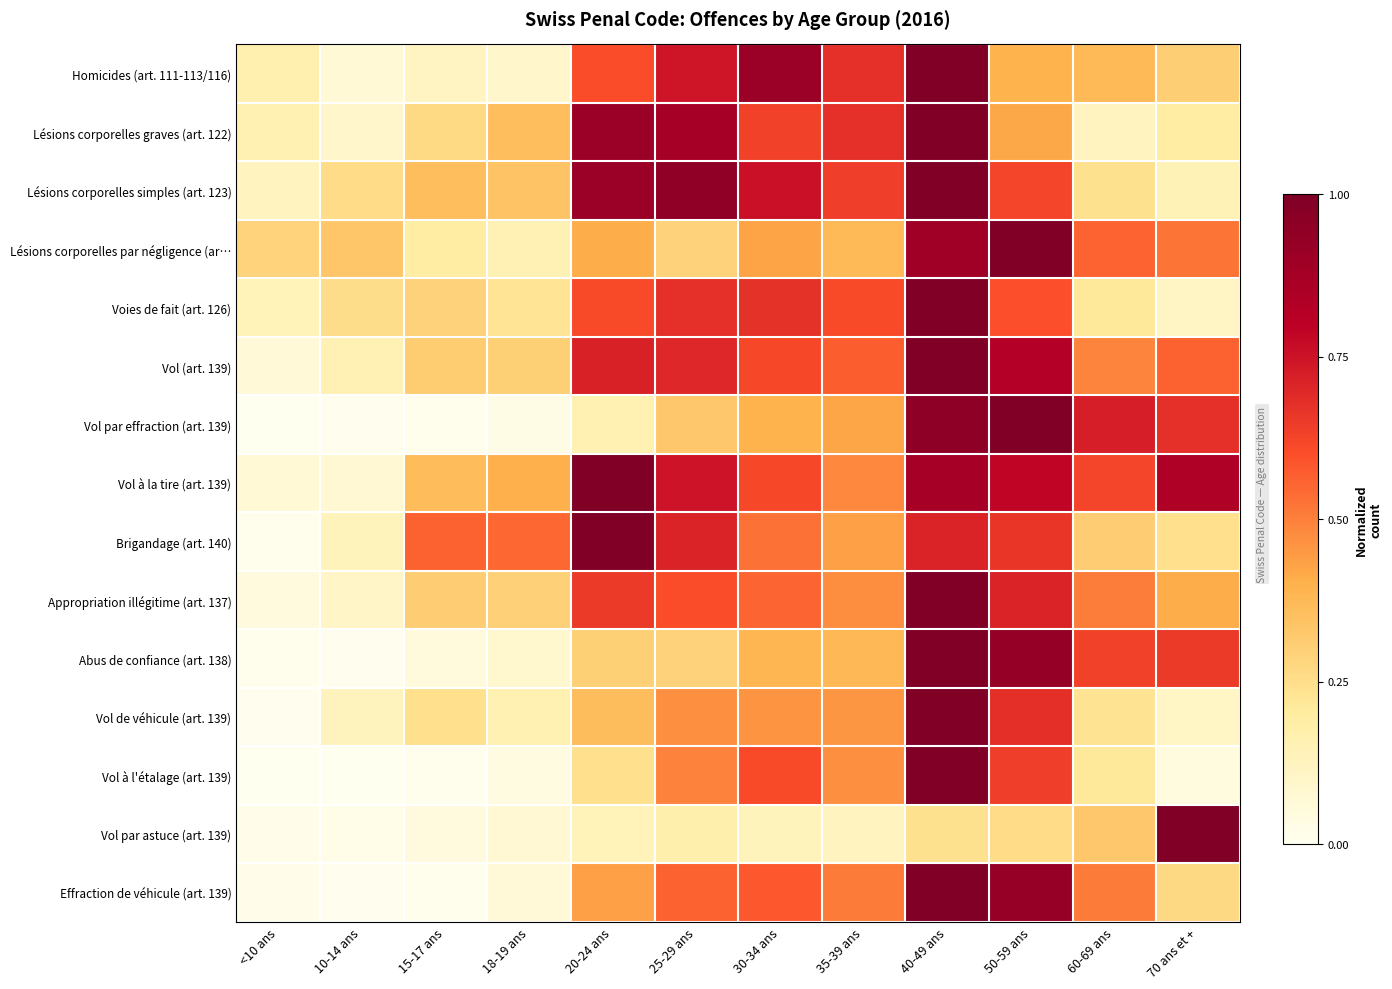

How many data points does each series have?

12